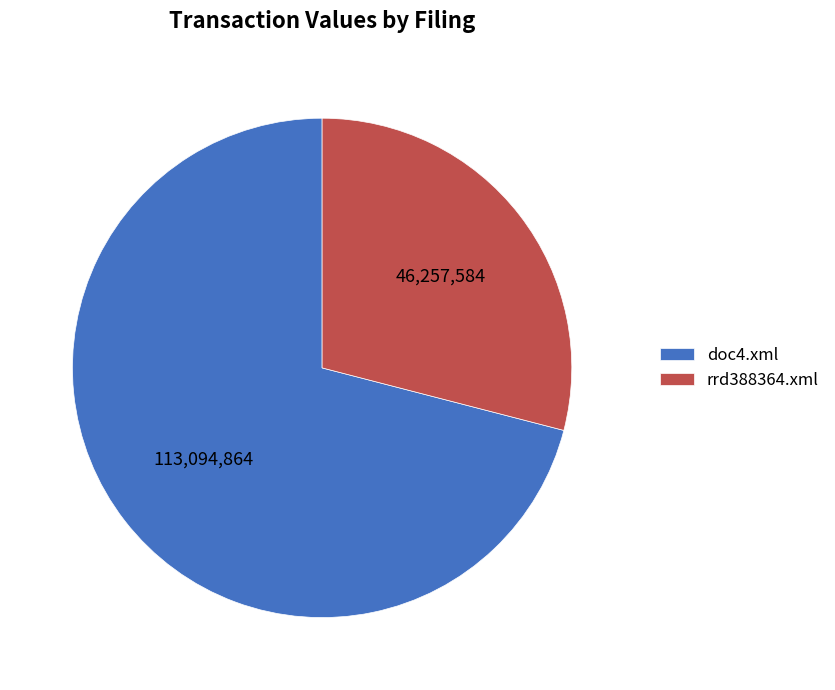

Count the number of slices in the pie.

2